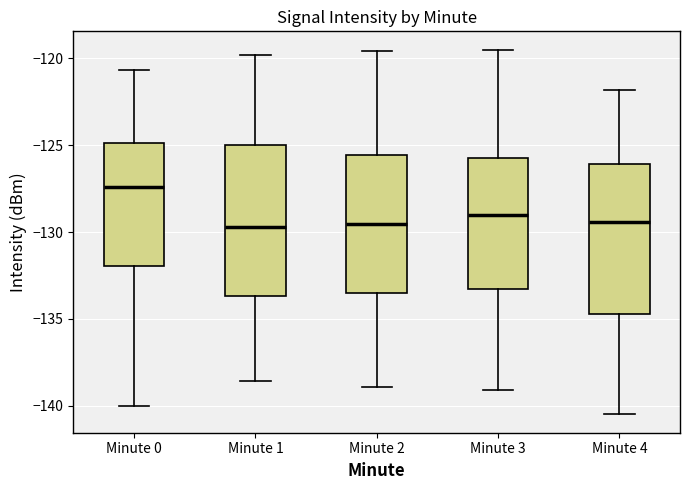

Reading left to right, transcribe this box plot: for each box, give where its median line is, the range the box spans, and where its two whiskers end, as read against the y-axis. The values are not printed on the chart, so give them approximately, as read against the axis.

Minute 0: median -127.5, box -132.0 to -125.0, whiskers -140.0 to -120.5
Minute 1: median -129.5, box -133.5 to -125.0, whiskers -138.5 to -120.0
Minute 2: median -129.5, box -133.5 to -125.5, whiskers -139.0 to -119.5
Minute 3: median -129.0, box -133.0 to -125.5, whiskers -139.0 to -119.5
Minute 4: median -129.5, box -134.5 to -126.0, whiskers -140.5 to -122.0